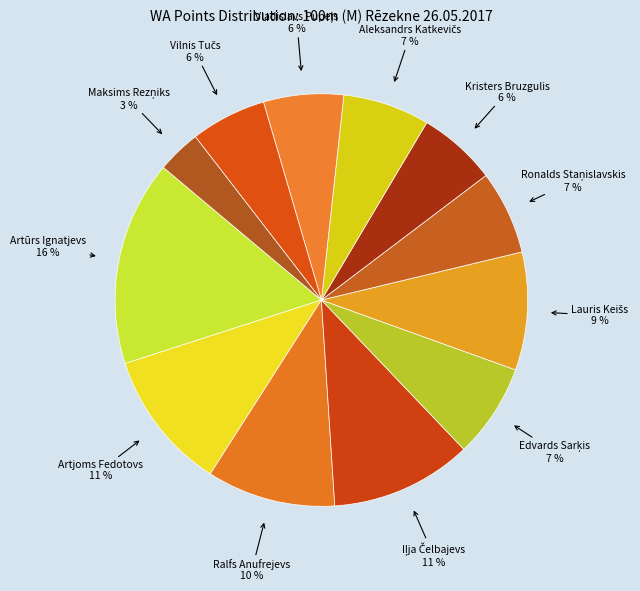

What is the largest slice in the pie chart?

Artūrs Ignatjevs